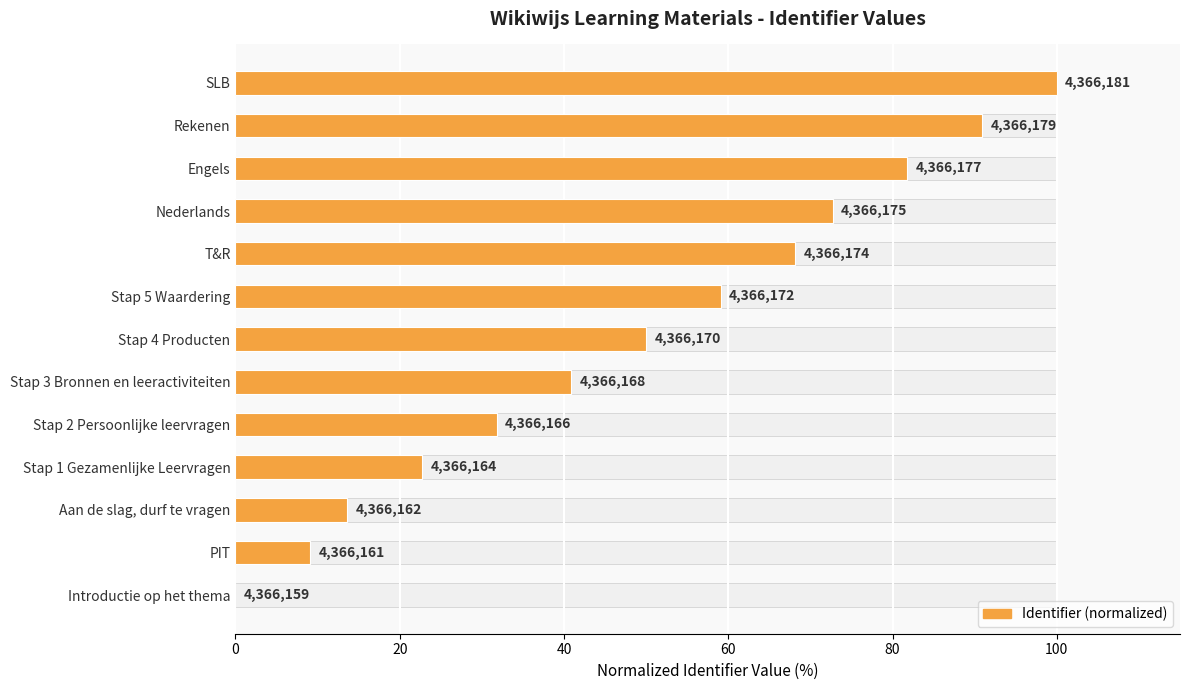

How many data points are above 50?

6